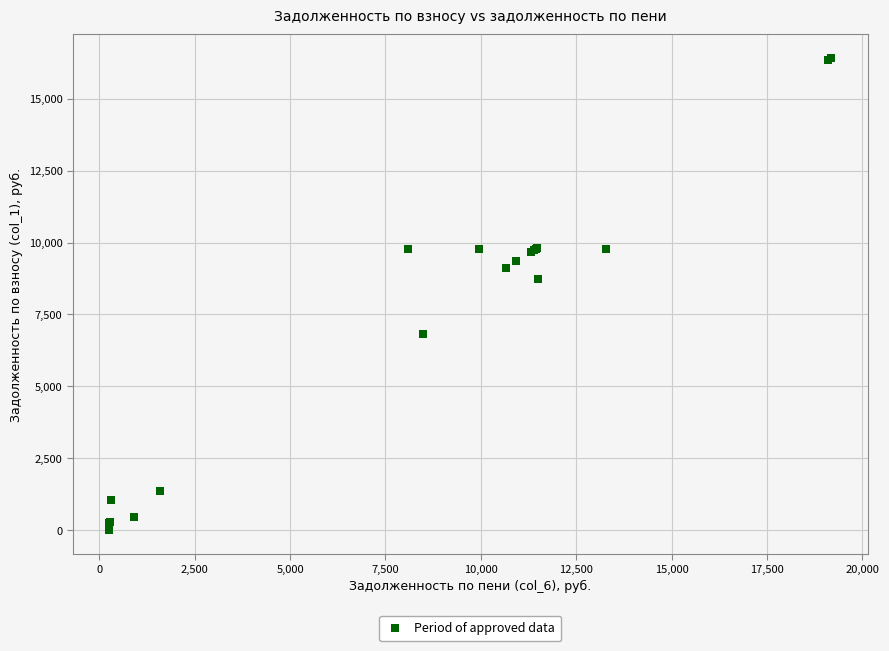

What Y value in the scatter plot is closest to 8208?

8731.3